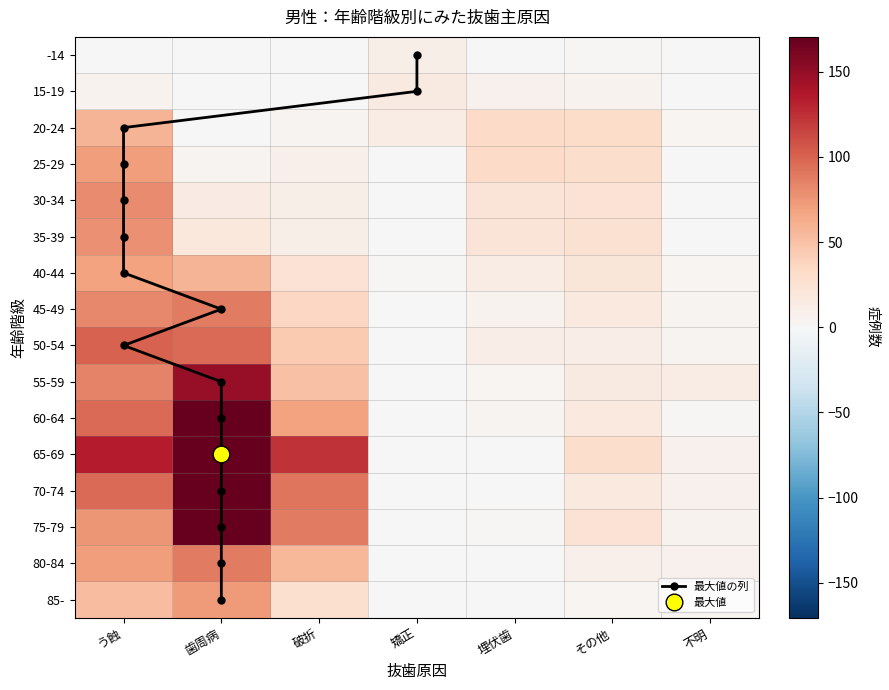

List the series in order of their peak value, lowest first.

-14, 15-19, 20-24, 40-44, 25-29, 85-, 35-39, 30-34, 45-49, 80-84, 50-54, 55-59, 75-79, 60-64, 70-74, 65-69